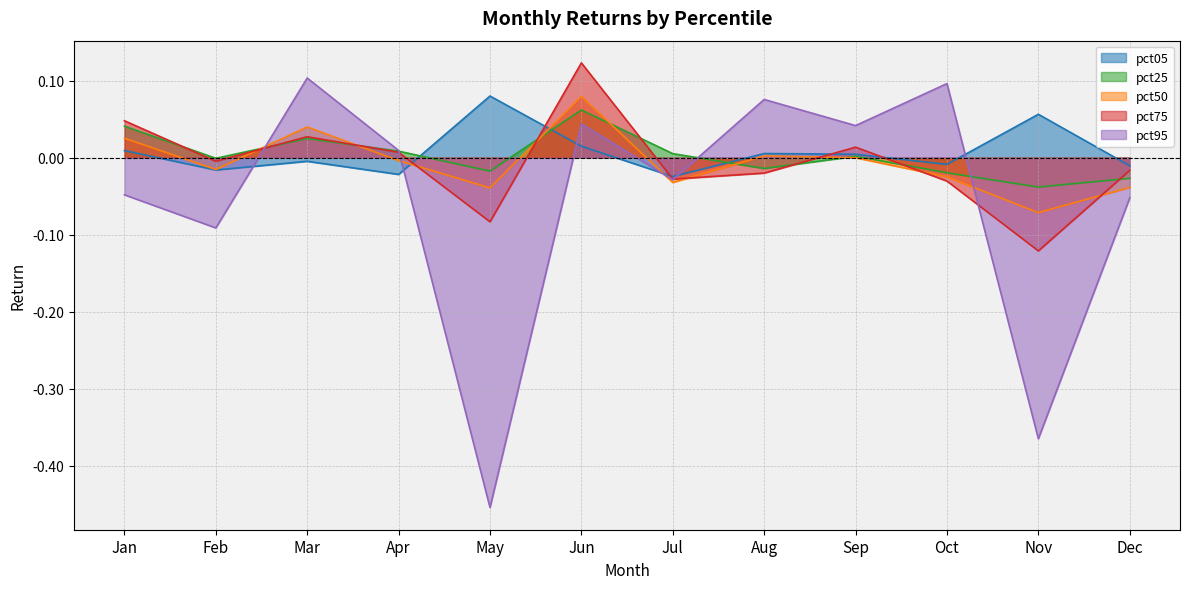

True or false: pct25 has more than 1 interior local peaks.

True